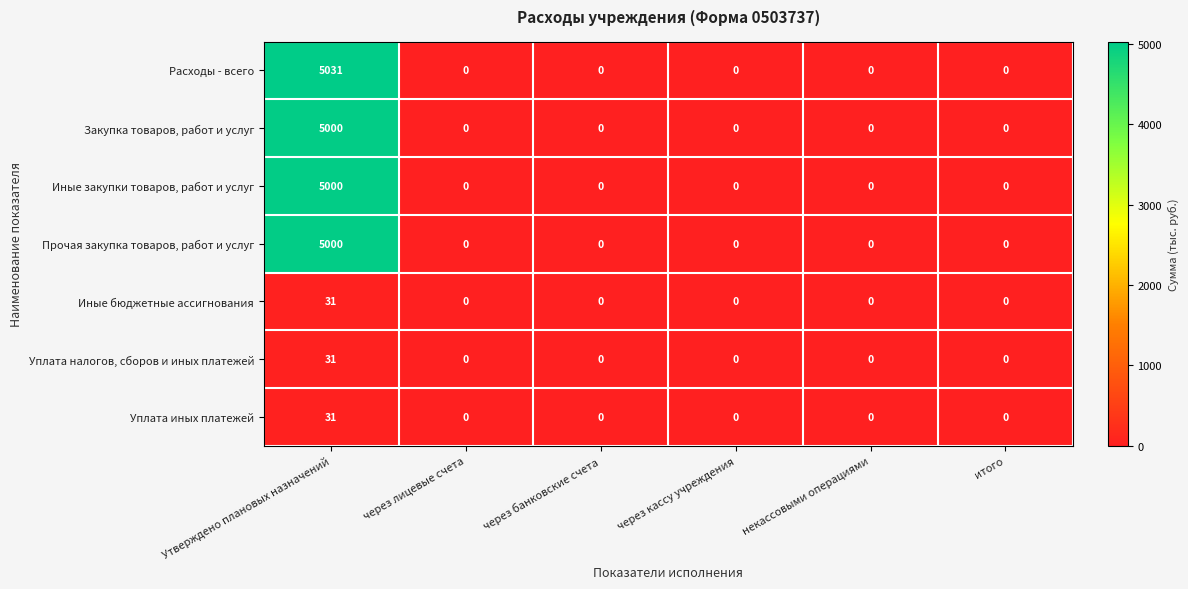

True or false: Уплата иных платежей has a value of -21 at некассовыми операциями.

False